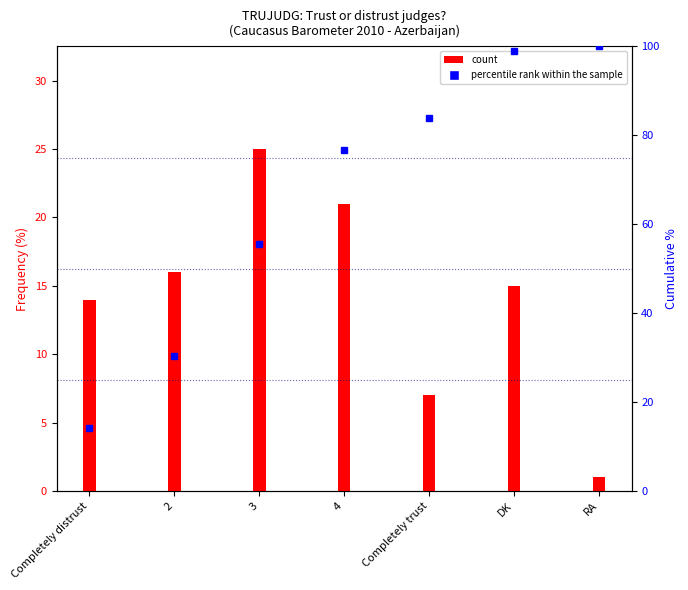

Rank the series by their maximum value, from lowest to highest.

Frequency (%), cumulative %